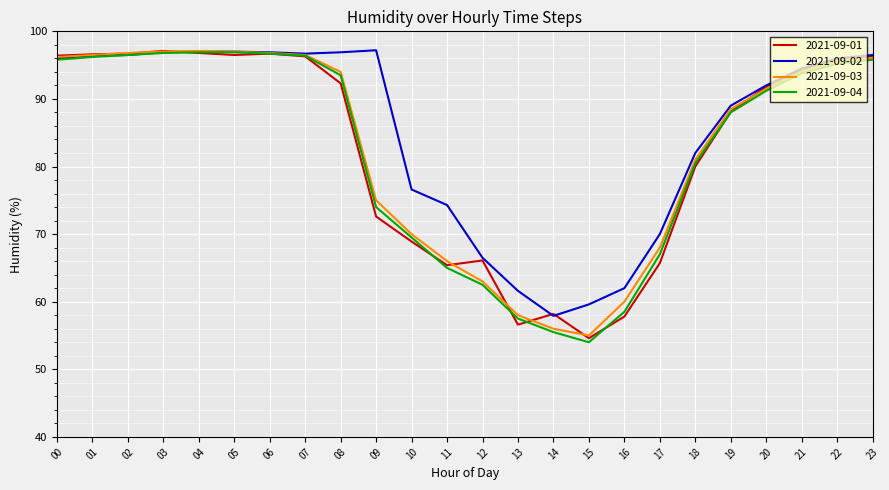

Between 09 and 14, which series saw the biggest shift?

2021-09-02